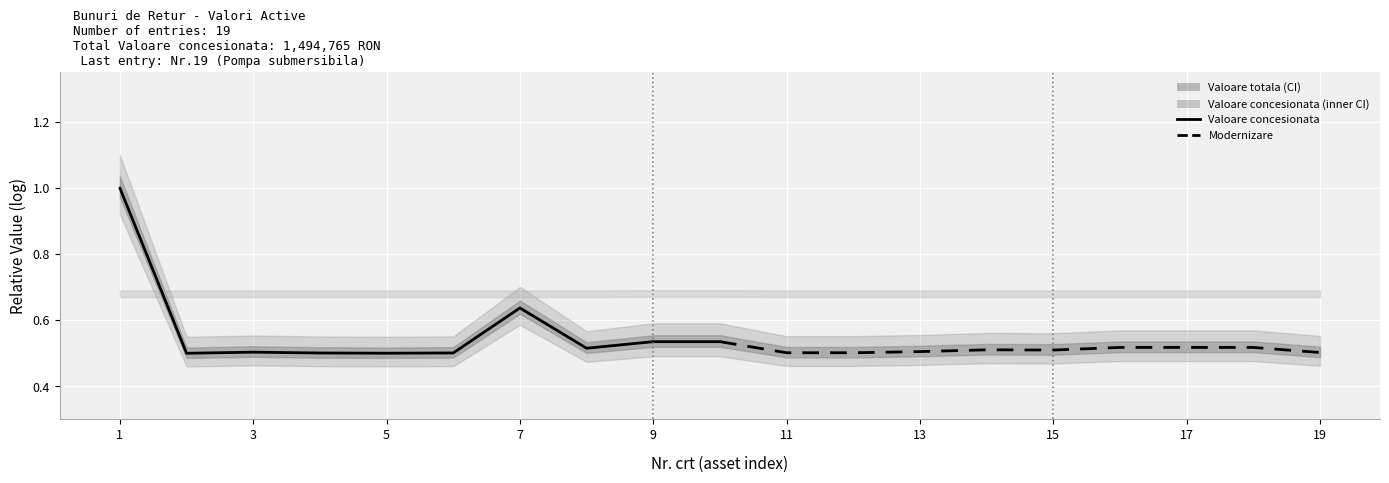

Where is the first local minimum?

3